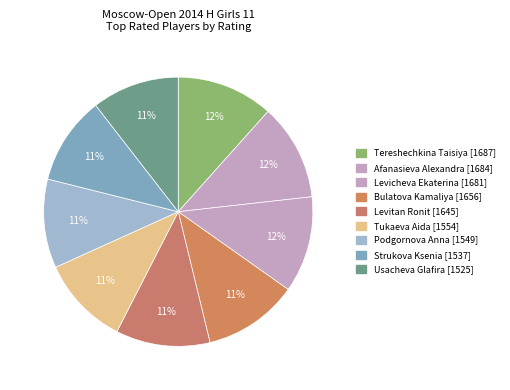

Does any single category account for the majority?

No